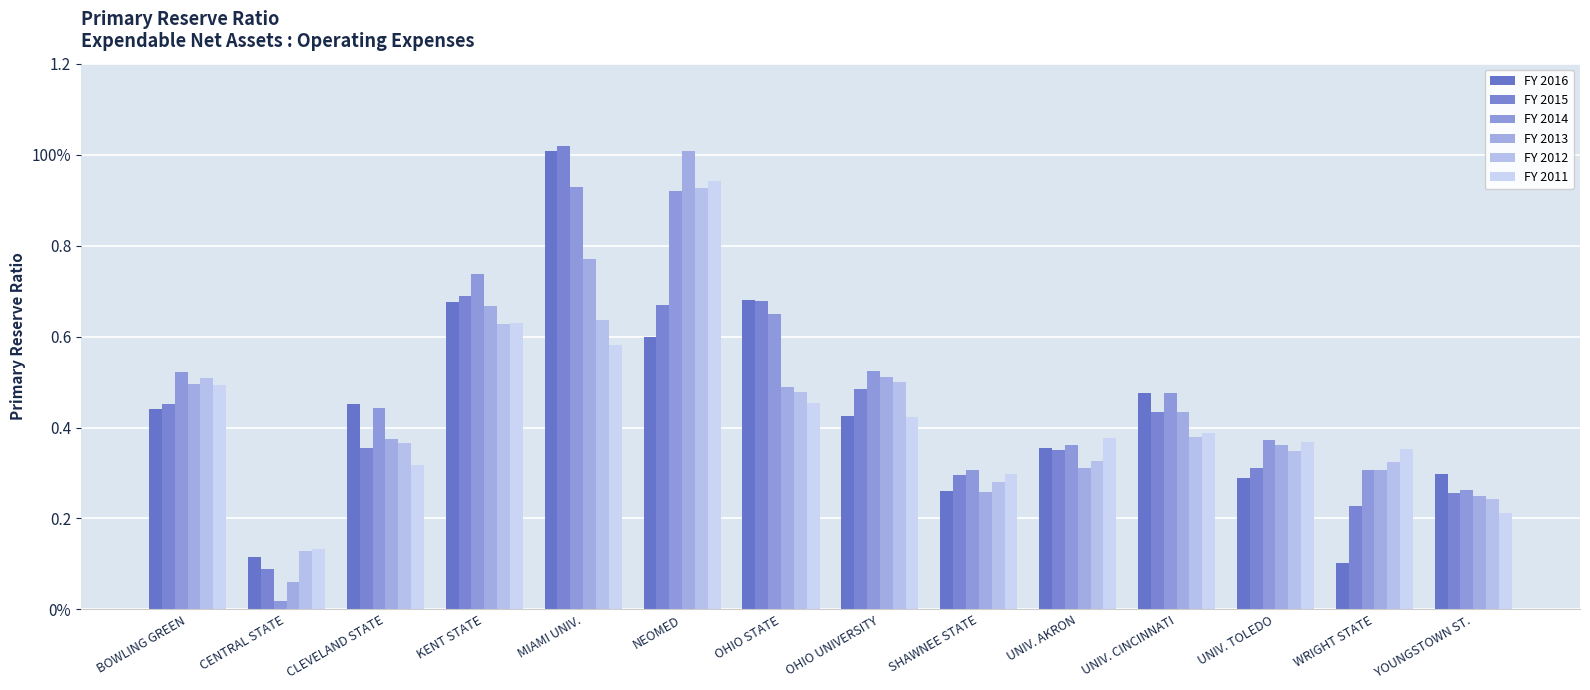

Reading left to right, what are all the values shown in this chart?

FY 2016: 0.4	0.1	0.5	0.7	1.0	0.6	0.7	0.4	0.3	0.4	0.5	0.3	0.1	0.3
FY 2015: 0.5	0.1	0.4	0.7	1.0	0.7	0.7	0.5	0.3	0.4	0.4	0.3	0.2	0.3
FY 2014: 0.5	0.0	0.4	0.7	0.9	0.9	0.6	0.5	0.3	0.4	0.5	0.4	0.3	0.3
FY 2013: 0.5	0.1	0.4	0.7	0.8	1.0	0.5	0.5	0.3	0.3	0.4	0.4	0.3	0.2
FY 2012: 0.5	0.1	0.4	0.6	0.6	0.9	0.5	0.5	0.3	0.3	0.4	0.3	0.3	0.2
FY 2011: 0.5	0.1	0.3	0.6	0.6	0.9	0.5	0.4	0.3	0.4	0.4	0.4	0.4	0.2